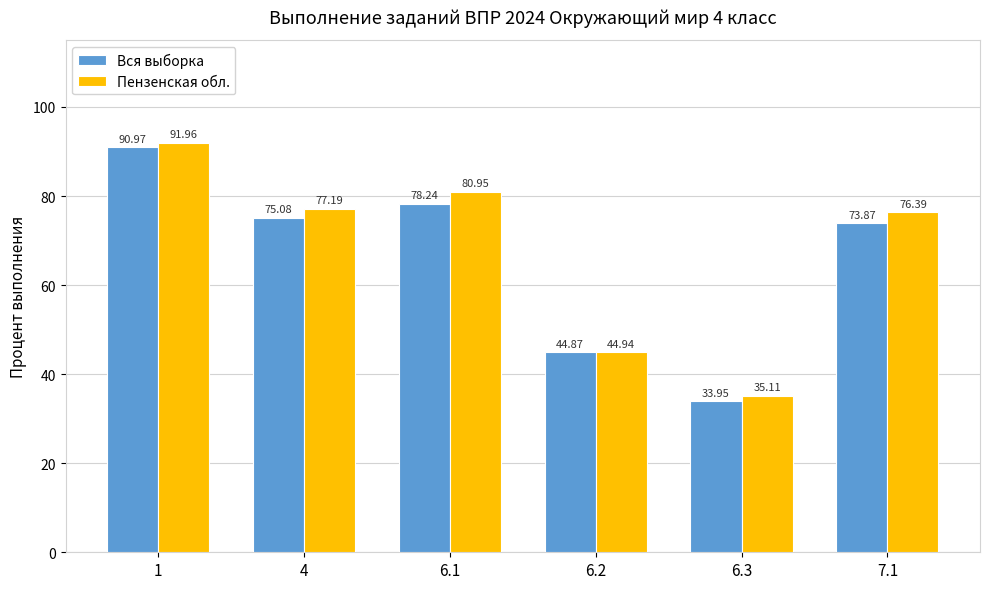

At 1, list the series in order from smallest to largest.

Вся выборка, Пензенская обл.